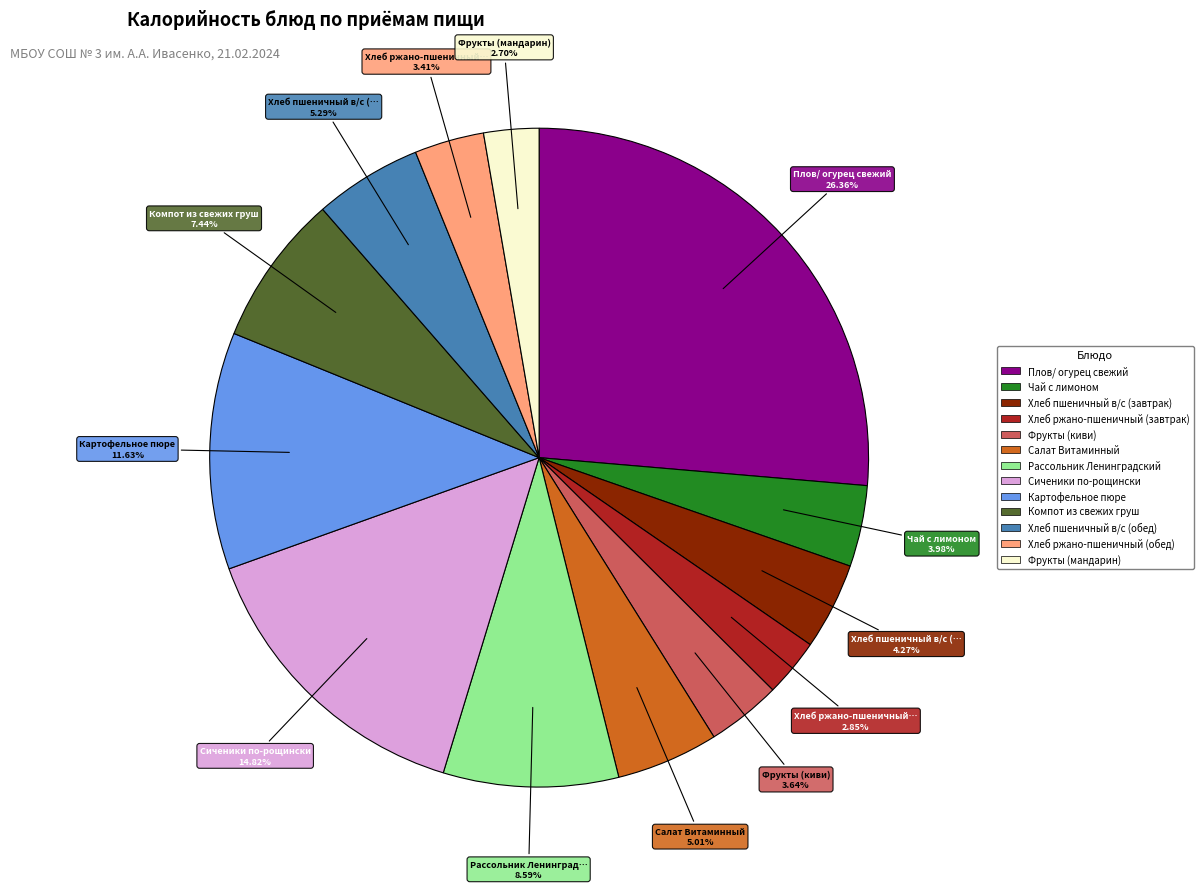

Count the number of slices in the pie.

13